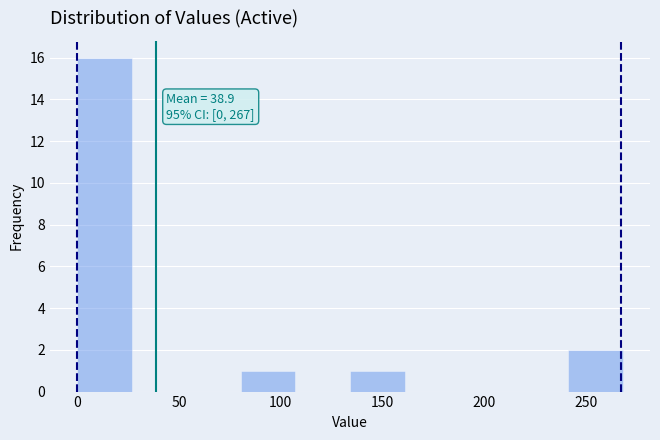

Which range on the x-axis has the tallest bar?

0 to 25